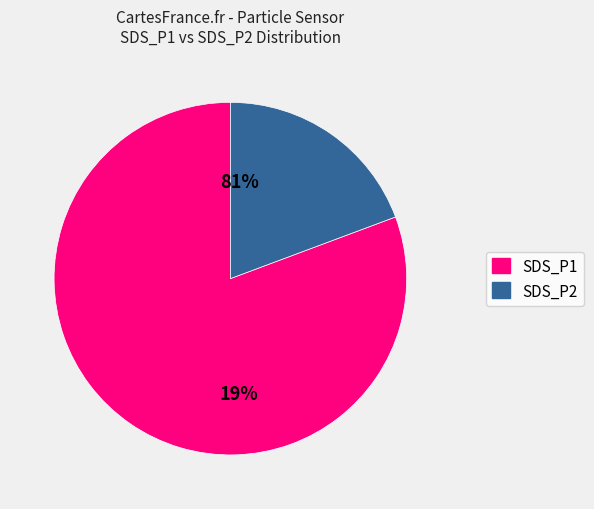

Does 28 account for over 50% of the chart?

No